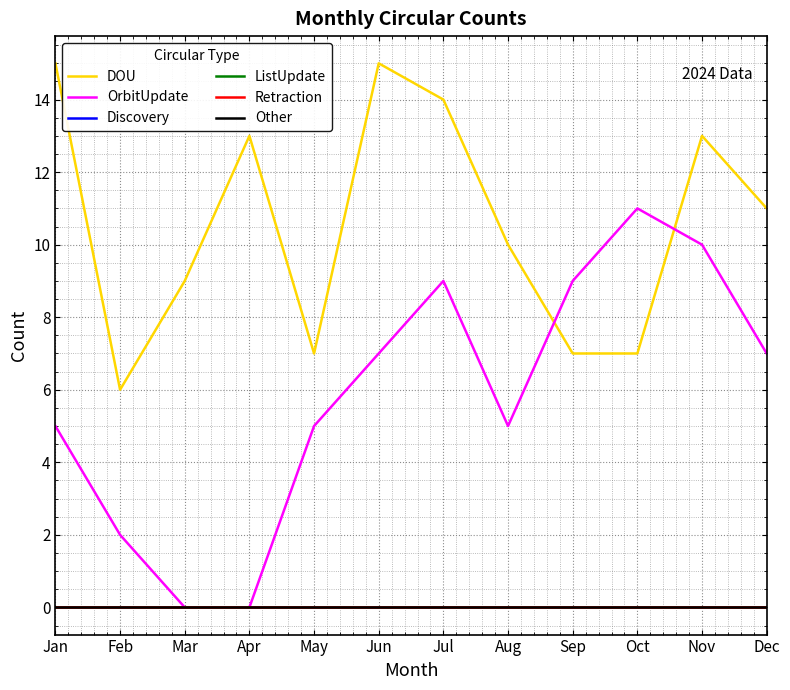

Does the chart display data point markers on the line(s)?

No